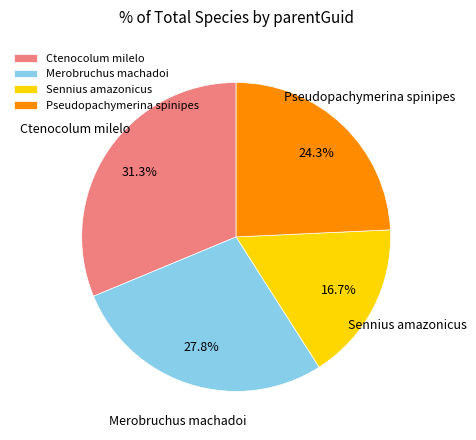

Which slice is the smallest?

Sennius amazonicus